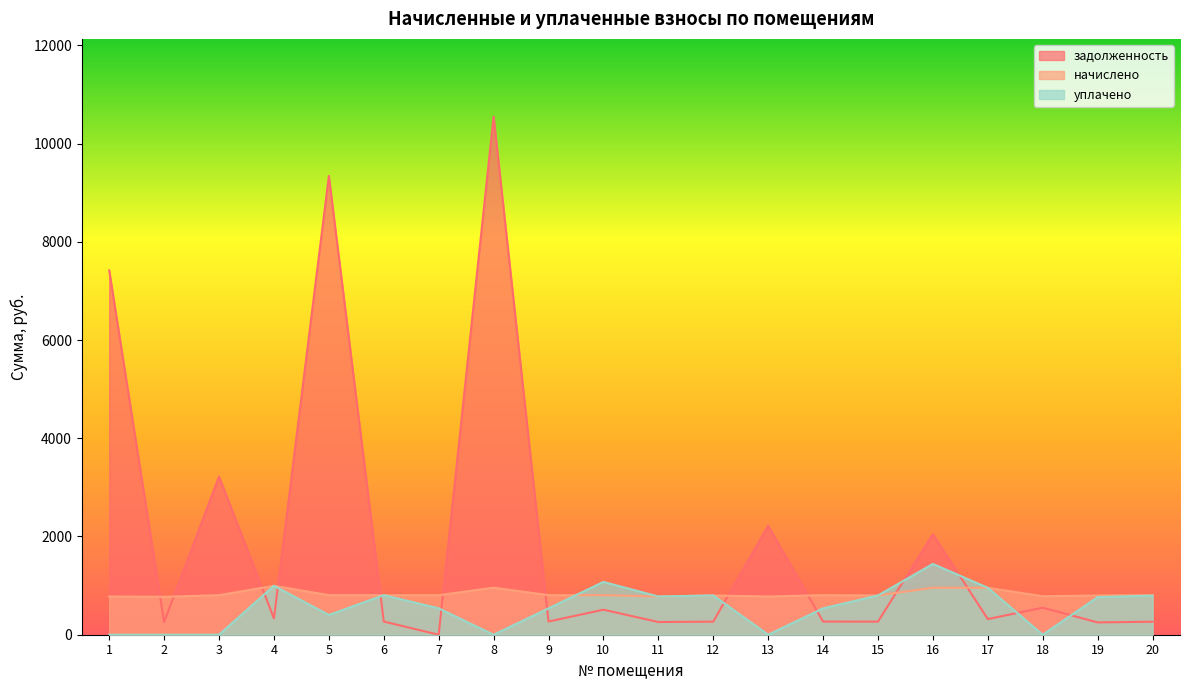

What is the difference between the highest and lowest values at 4?

664.3